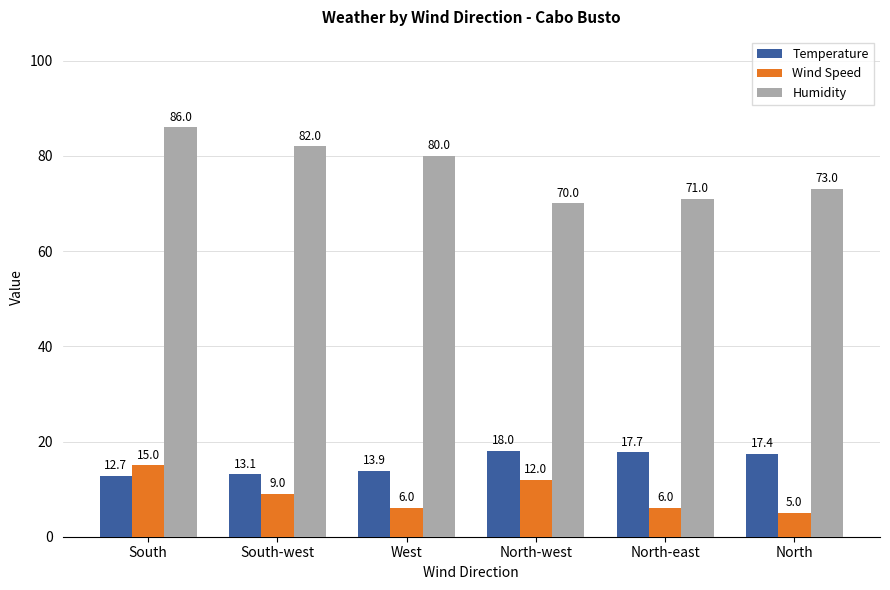

At which label does Wind Speed first exceed 9?

South